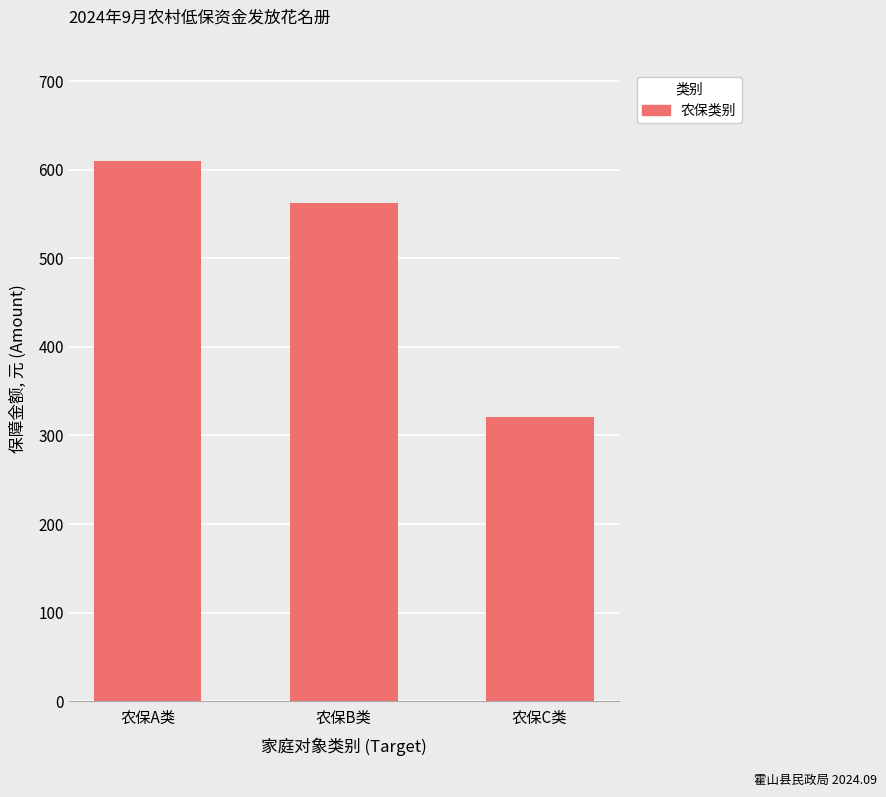

What is the greatest value displayed?

610